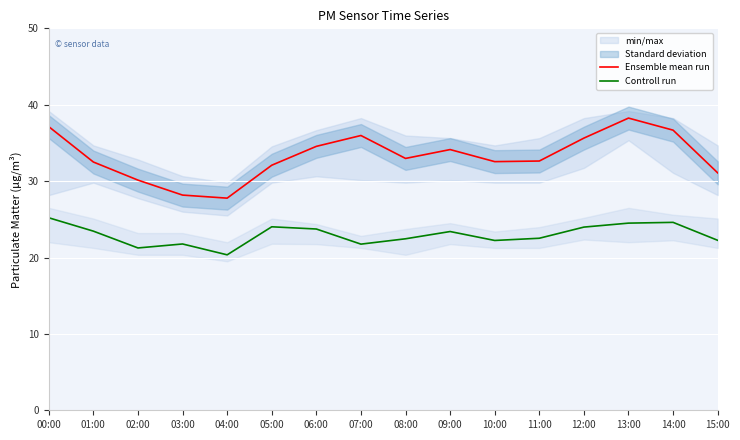

Which series has the widest spread of values?

Ensemble mean run